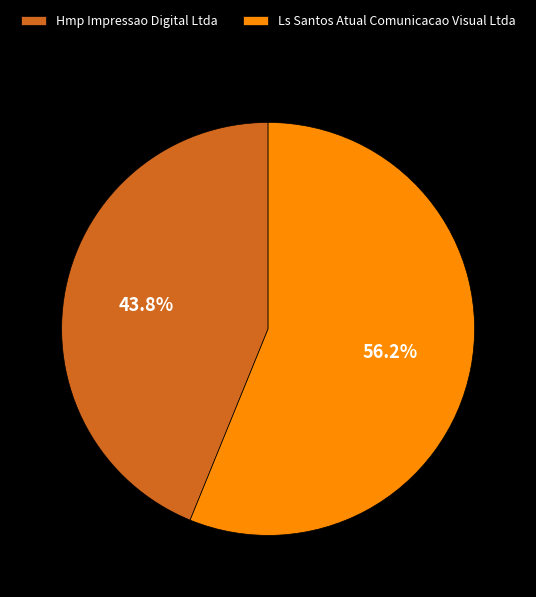

Approximately how many times larger is the value at Ls Santos Atual Comunicacao Visual Ltda compared to Hmp Impressao Digital Ltda?

1.3